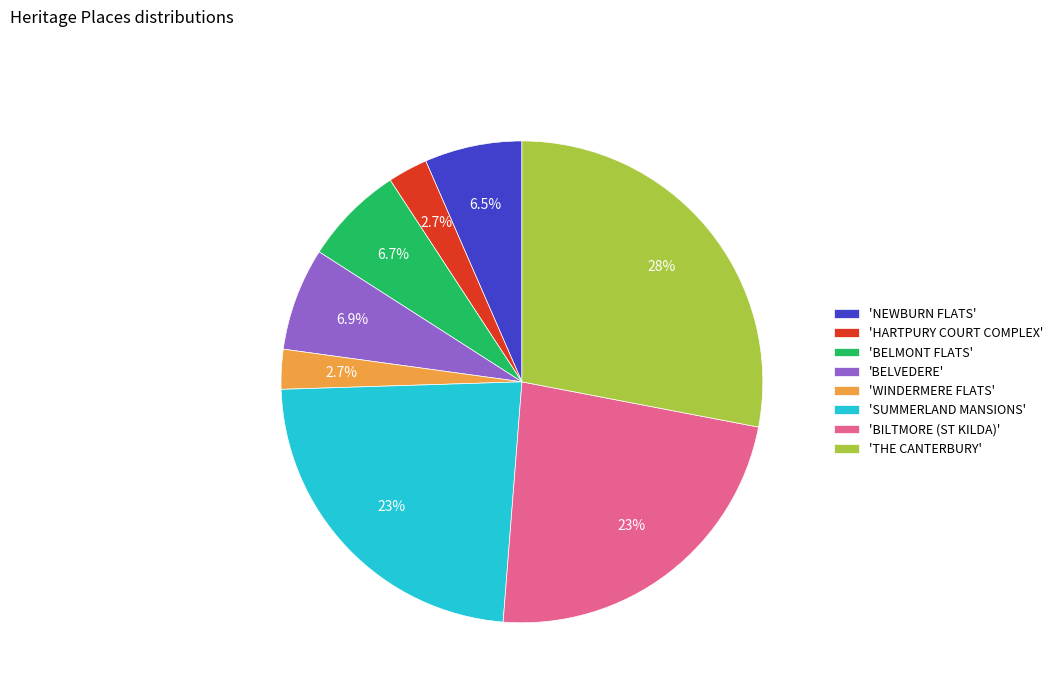

Which category has the biggest portion of the pie?

'THE CANTERBURY'